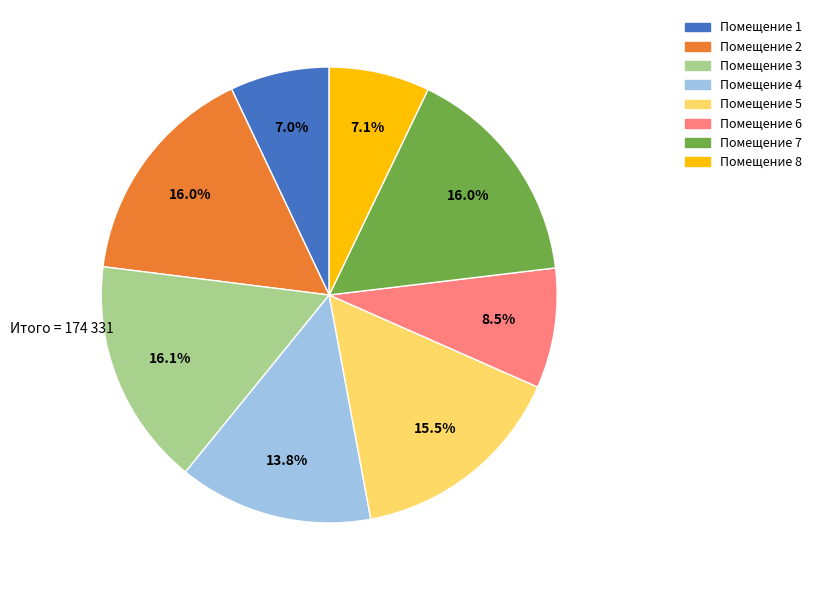

Does any single category account for the majority?

No